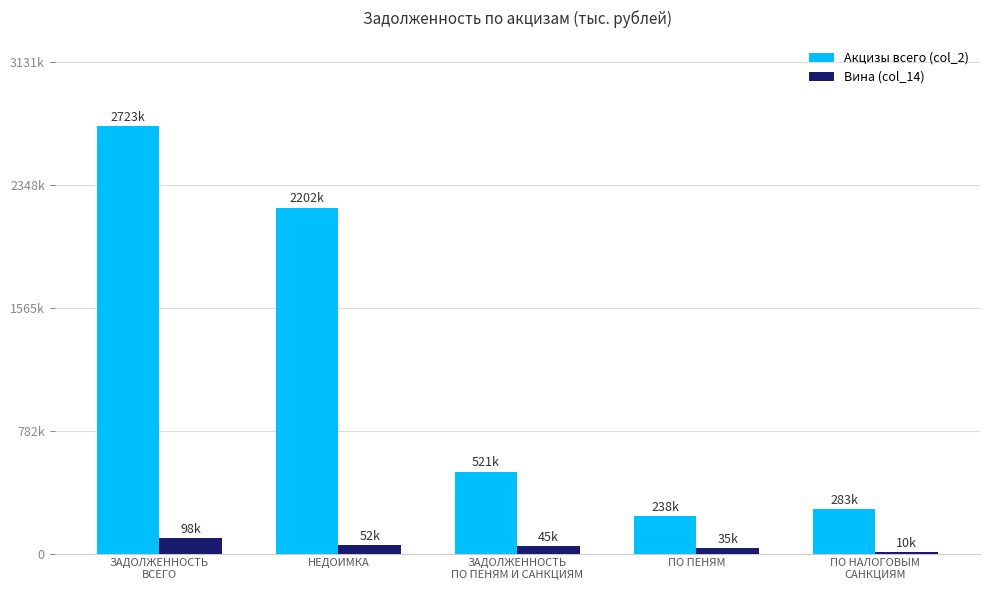

What is the average value of the Акцизы всего (col_2) series?

1193395